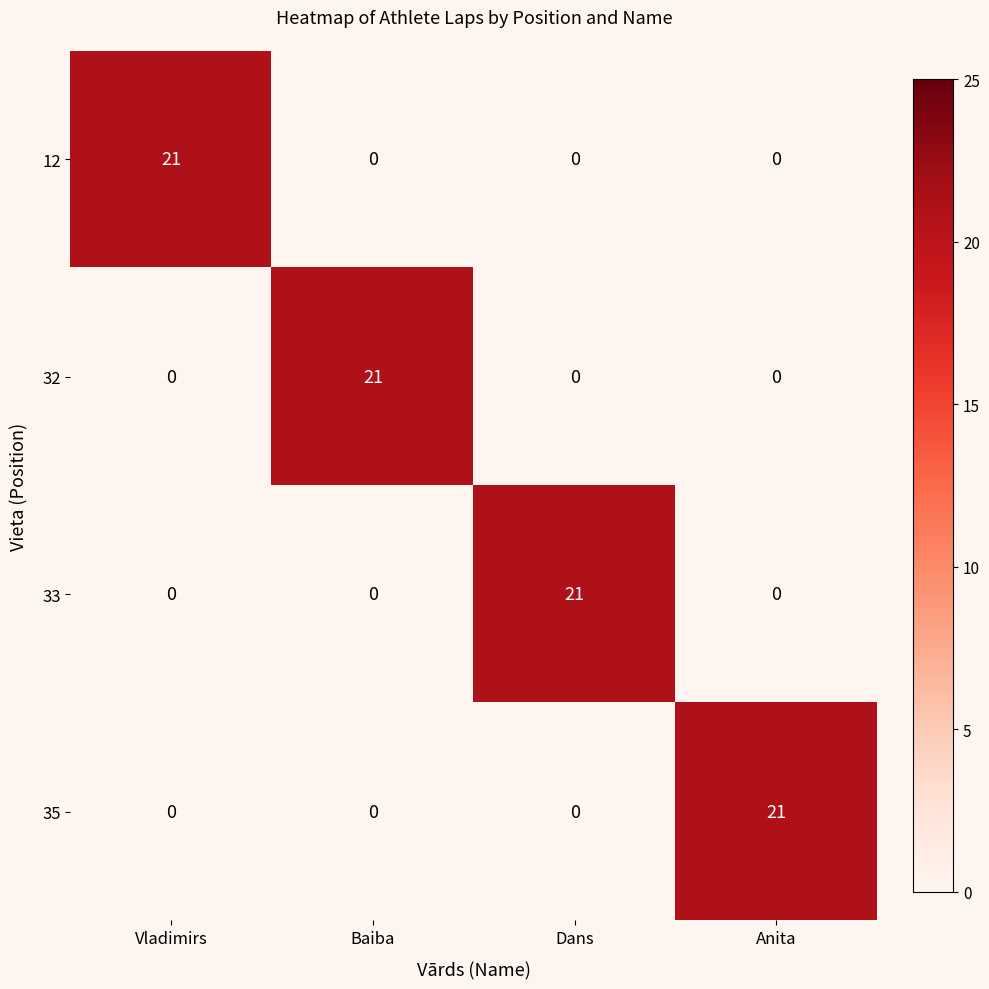

What is the sum of all 33 values?

21